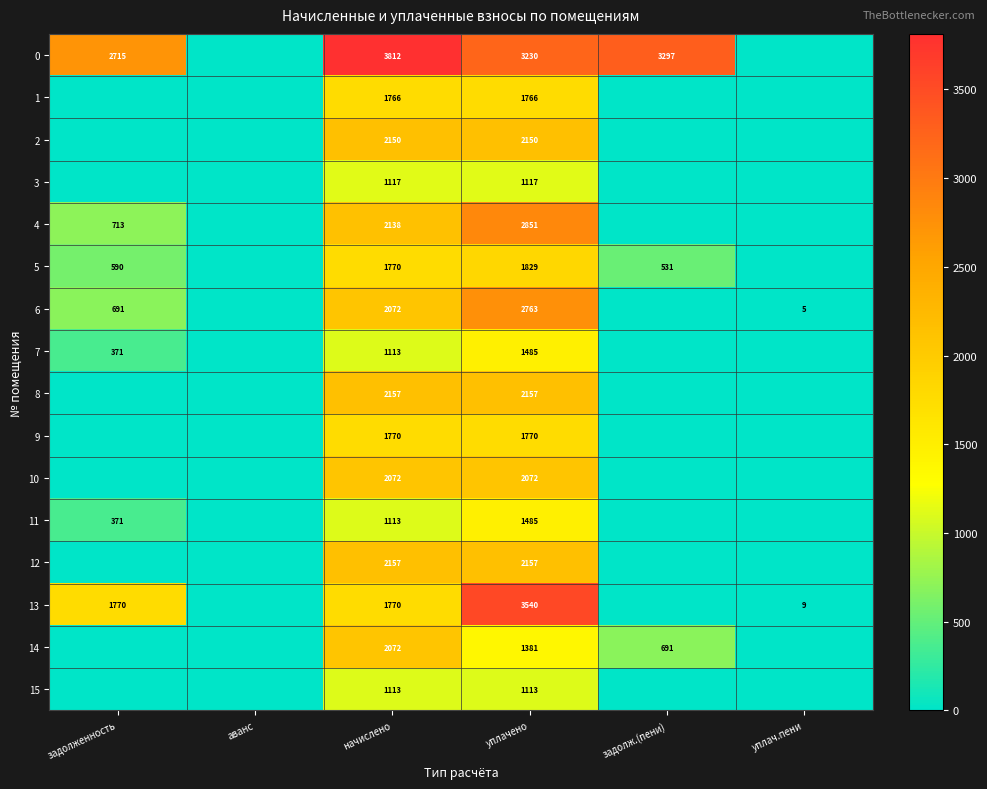

The 0 series shows 5806.5 at начислено. True or false?

False